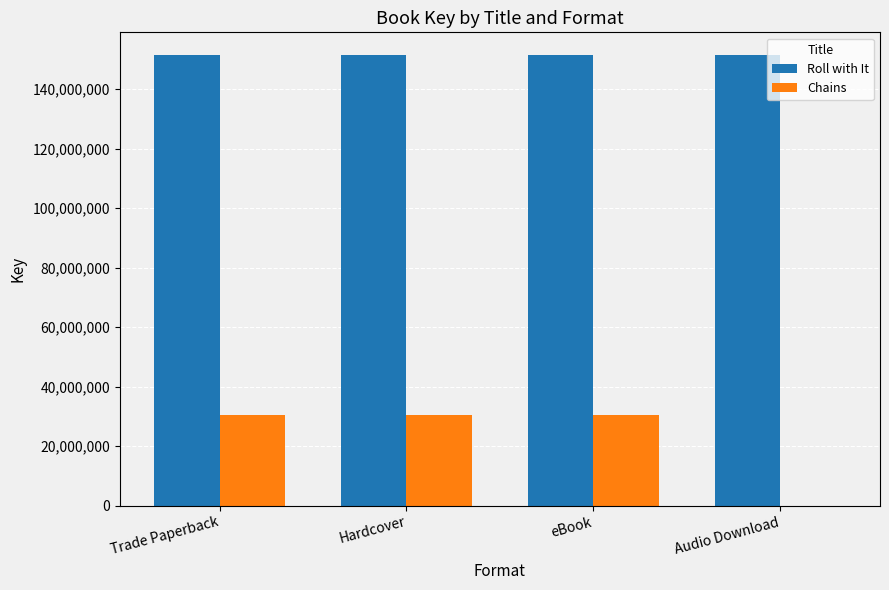

Reading left to right, what are all the values shown in this chart?

Roll with It: Trade Paperback=151470306	Hardcover=151470306	eBook=151470306	Audio Download=151470306
Chains: Trade Paperback=30585656	Hardcover=30585656	eBook=30585656	Audio Download=0